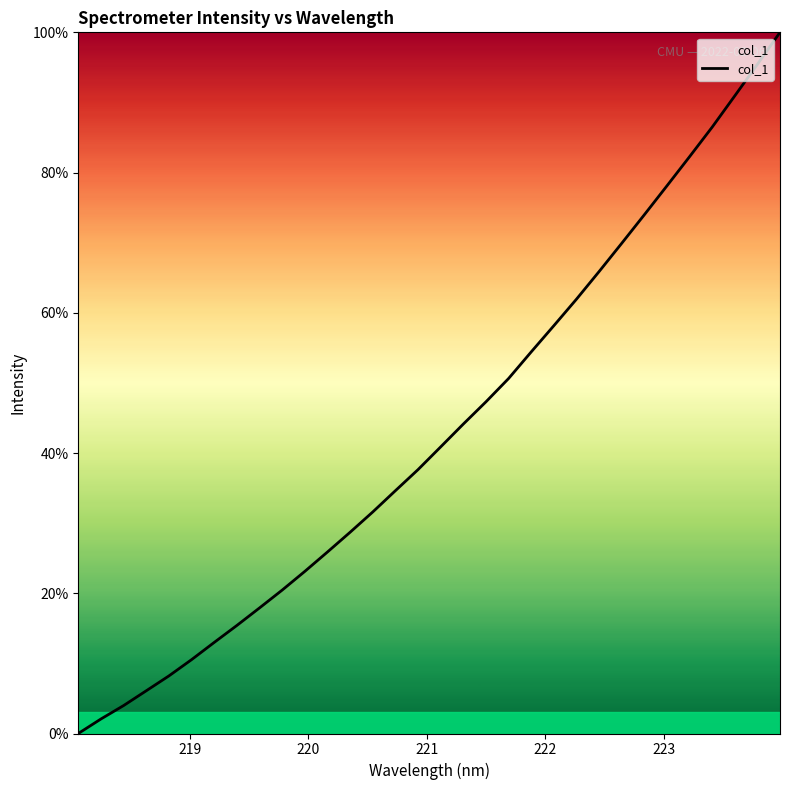

What is the difference between the maximum and minimum values?

100.0